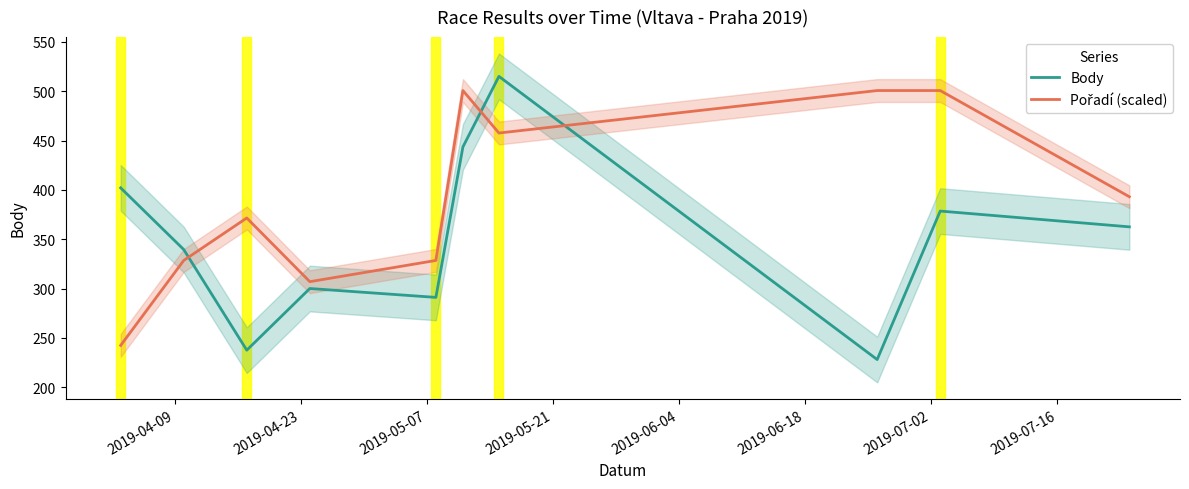

Does the chart display data point markers on the line(s)?

No